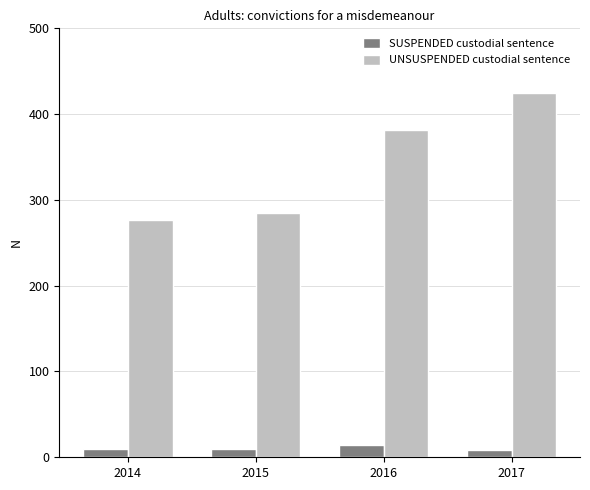

Does the chart contain any negative values?

No